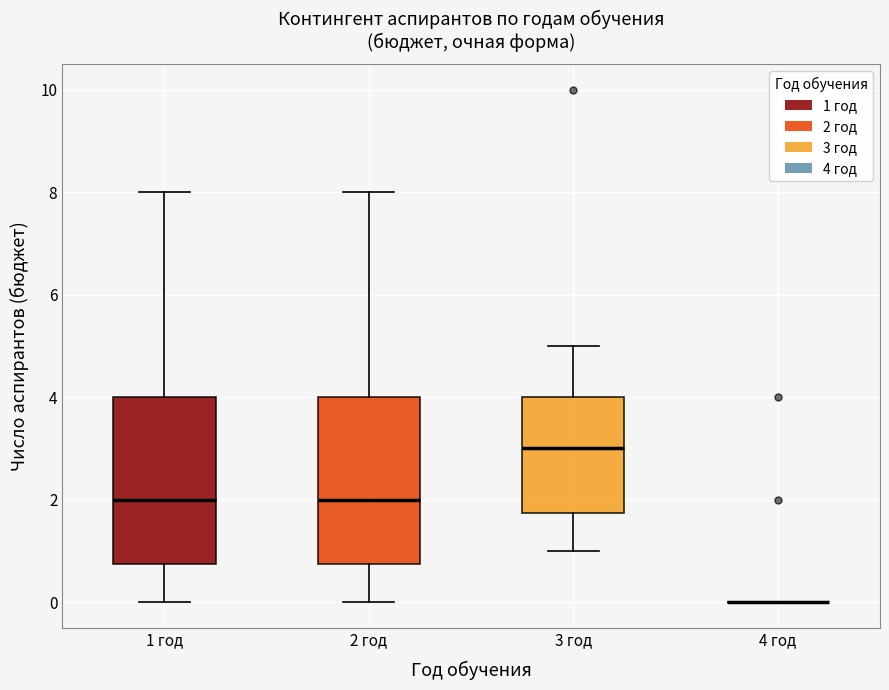

Reading left to right, read every box against the y-axis: the position of its median line, the range the box covers, and the ends of its whiskers. The values are not printed on the chart, so give them approximately, as read against the axis.

1 год: median 2.0, box 0.8 to 4.0, whiskers 0.0 to 8.0
2 год: median 2.0, box 0.8 to 4.0, whiskers 0.0 to 8.0
3 год: median 3.0, box 1.8 to 4.0, whiskers 1.0 to 5.0
4 год: box collapsed to a line at 0.0, whiskers 0.0 to 0.0